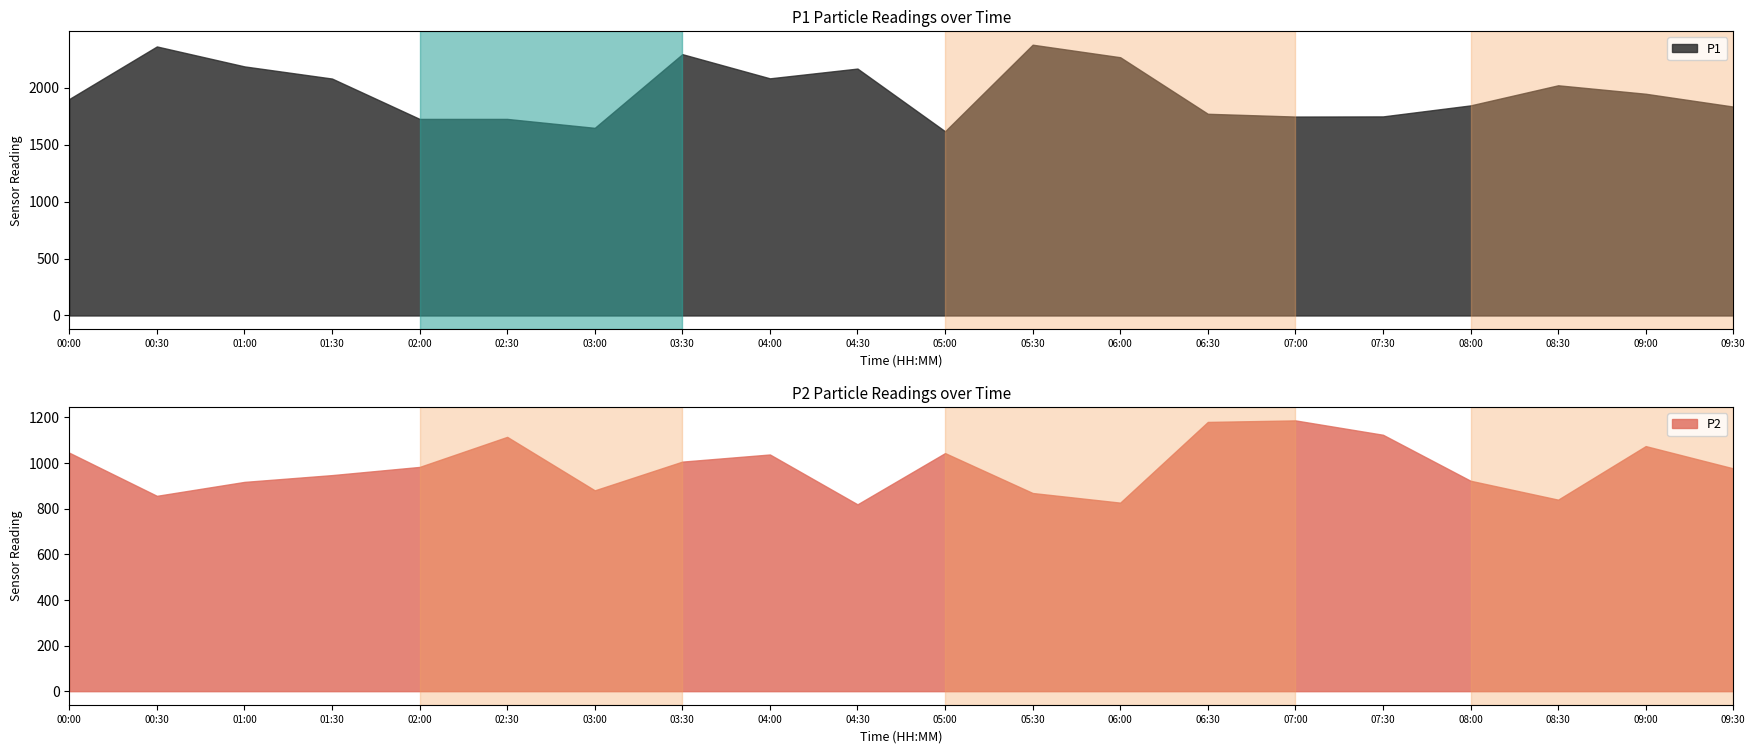

The value of P1 at 09:00 is 1945.5. True or false?

True